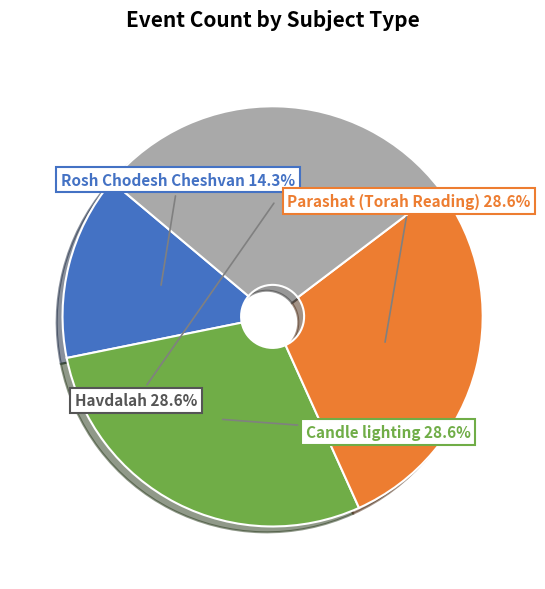

Is there a majority slice in this chart?

No